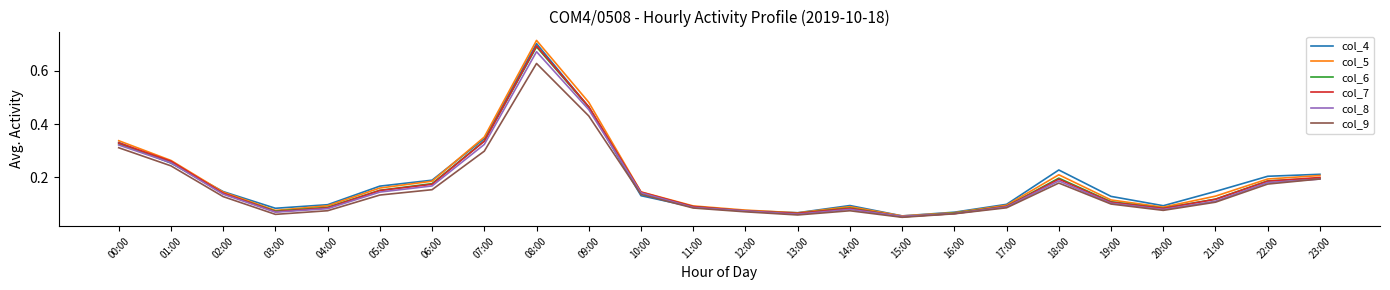

Which series has the widest spread of values?

col_5